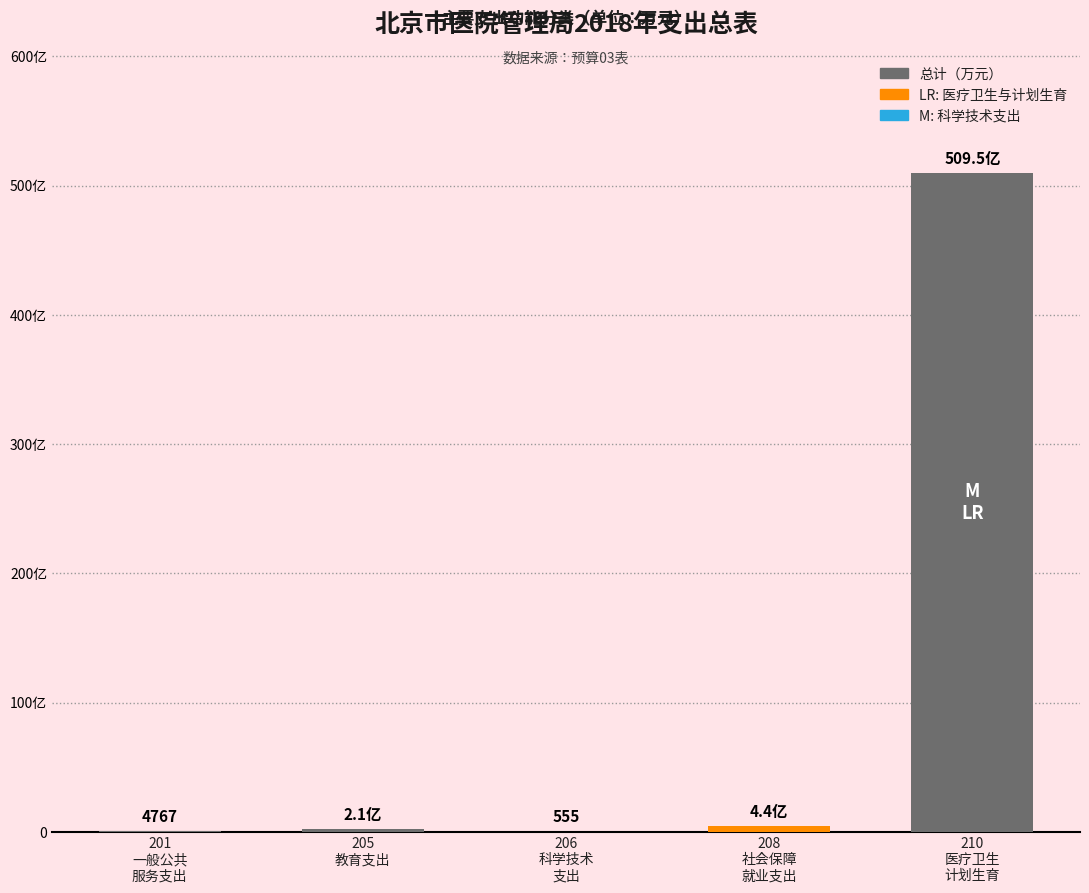

What is the difference between the maximum and minimum values?

5094662.3